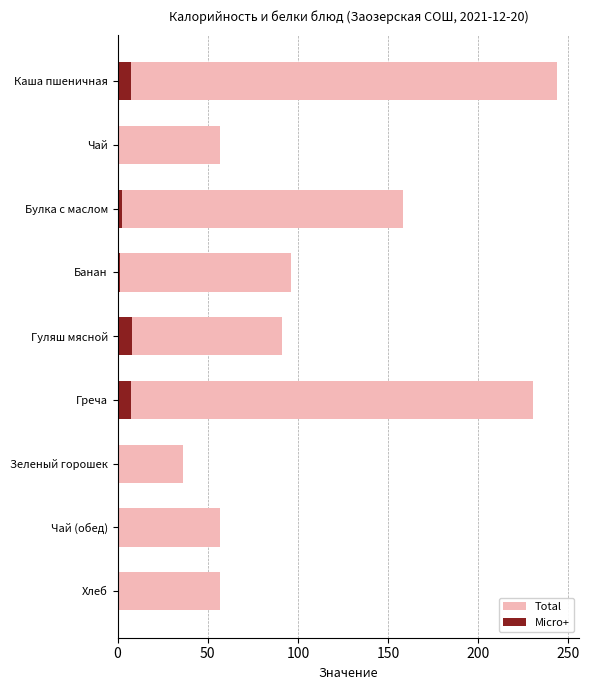

Which has a higher value, Гуляш мясной or Греча?

Греча